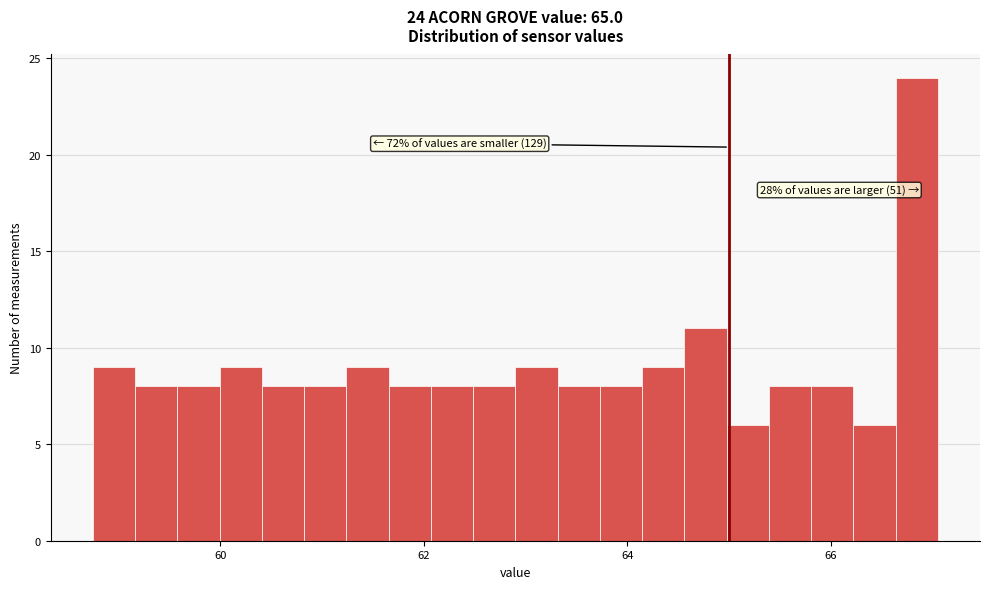

Read against the x-axis, roughly where is the centre of the tallest bar?

66.8